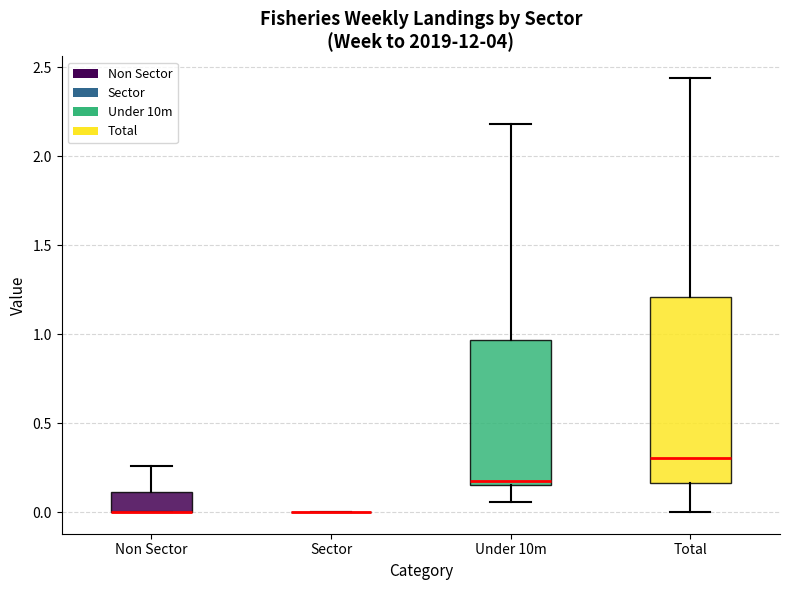

Where is the upper edge of the box for Under 10m on the y-axis? The values are not printed on the chart, so give them approximately, as read against the axis.

0.95